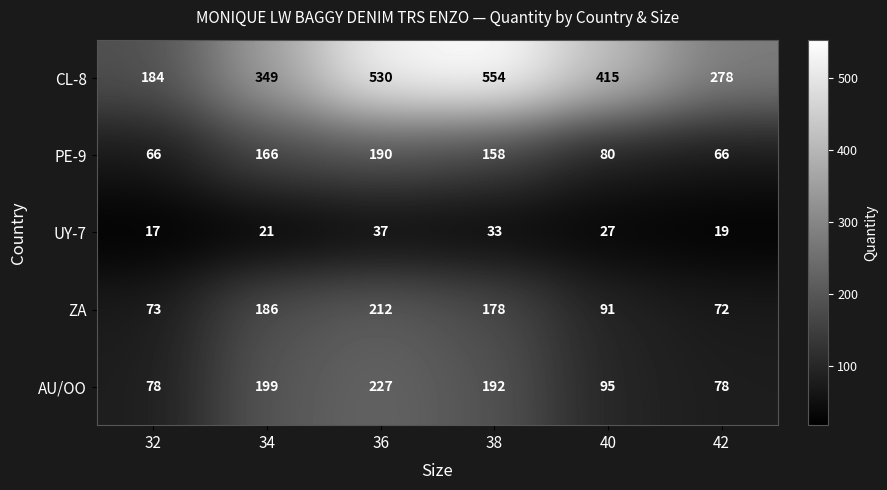

How many distinct data groups are displayed?

5